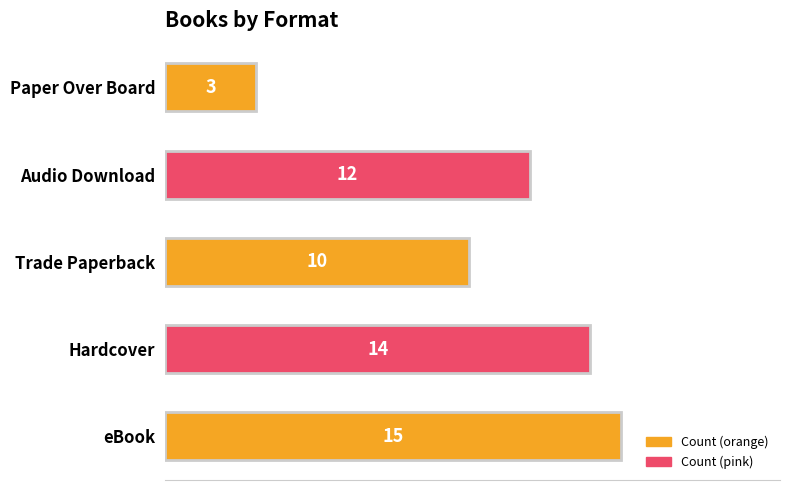

Reading bottom to top, transcribe all the data shown in this chart.

eBook=15	Hardcover=14	Trade Paperback=10	Audio Download=12	Paper Over Board=3